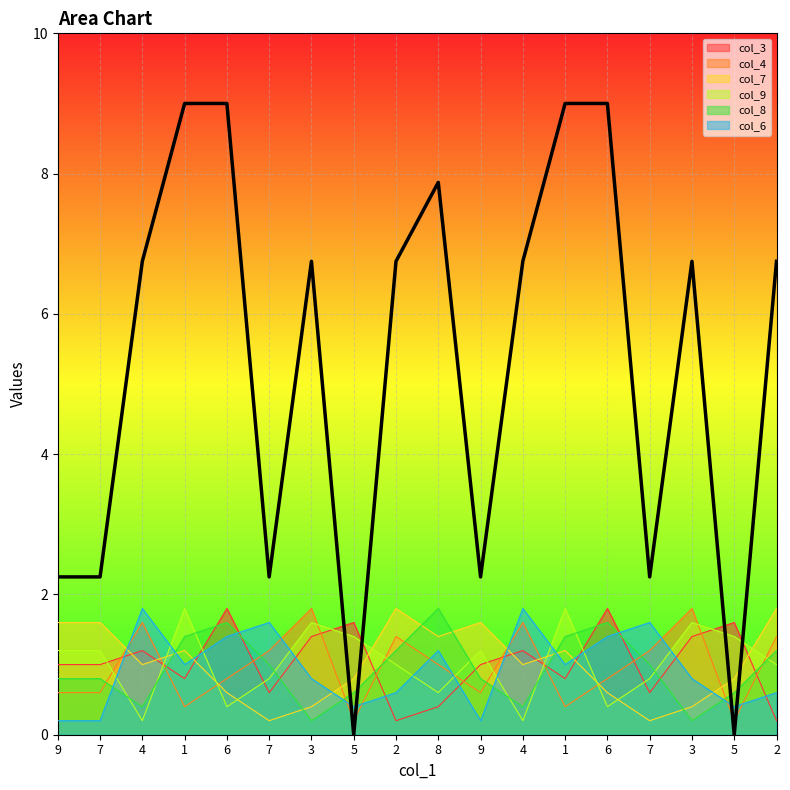

What is the lowest value of the col_8 series?

0.2